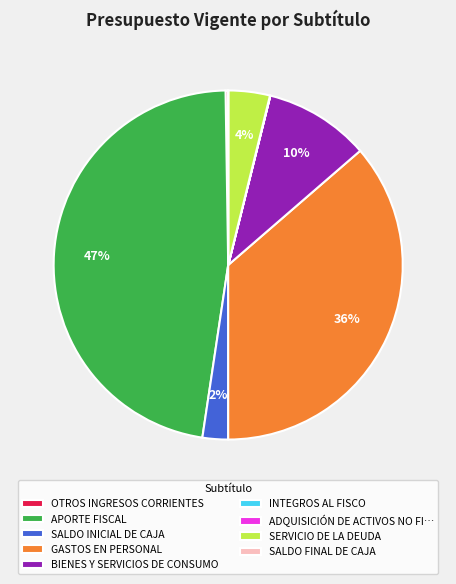

Is there a majority slice in this chart?

No